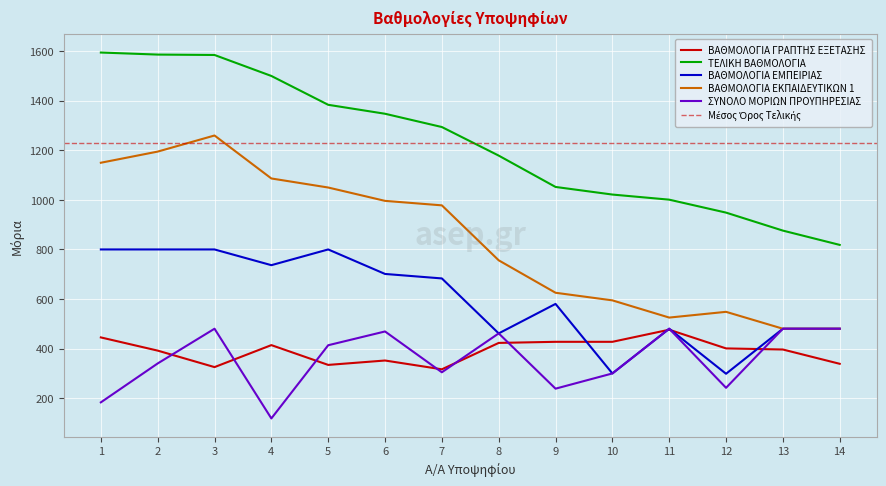

Rank the series at 11 from highest to lowest value.

ΤΕΛΙΚΗ ΒΑΘΜΟΛΟΓΙΑ, ΒΑΘΜΟΛΟΓΙΑ ΕΚΠΑΙΔΕΥΤΙΚΩΝ 1, ΒΑΘΜΟΛΟΓΙΑ ΕΜΠΕΙΡΙΑΣ, ΣΥΝΟΛΟ ΜΟΡΙΩΝ ΠΡΟΥΠΗΡΕΣΙΑΣ, ΒΑΘΜΟΛΟΓΙΑ ΓΡΑΠΤΗΣ ΕΞΕΤΑΣΗΣ